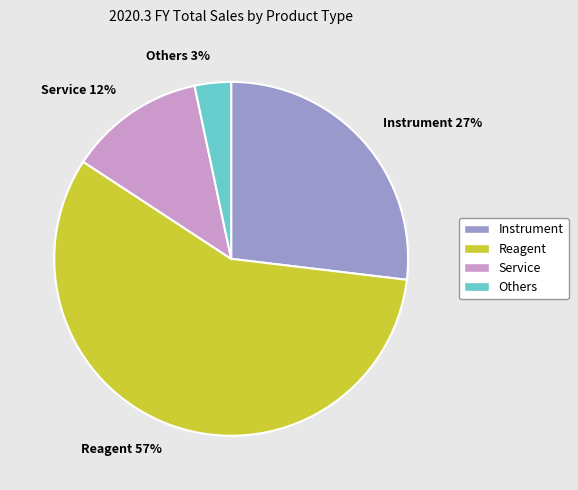

To the nearest percent, what is the average slice percentage?

25%